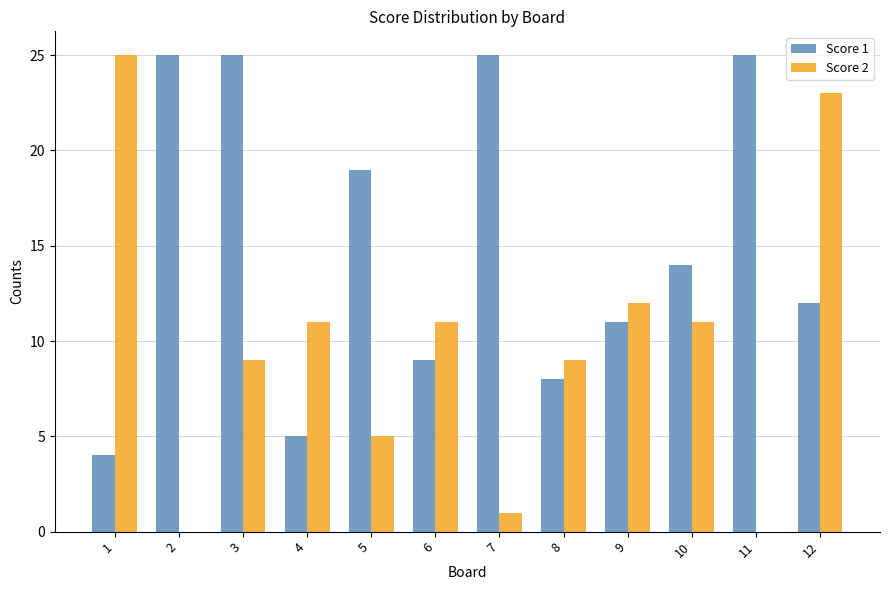

Between 2 and 3, which series saw the biggest shift?

Score 2